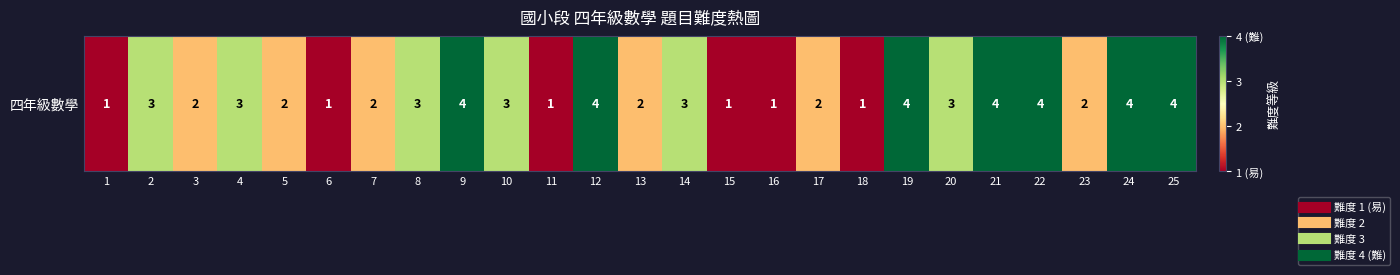

Reading left to right, transcribe all the data shown in this chart.

1=1	2=3	3=2	4=3	5=2	6=1	7=2	8=3	9=4	10=3	11=1	12=4	13=2	14=3	15=1	16=1	17=2	18=1	19=4	20=3	21=4	22=4	23=2	24=4	25=4